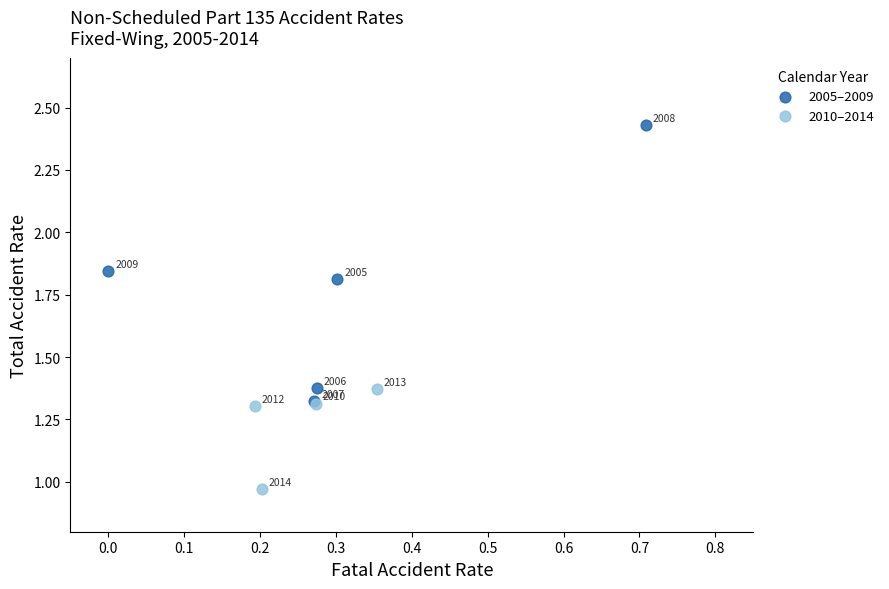

Which series reaches the maximum Y coordinate?

2005–2009